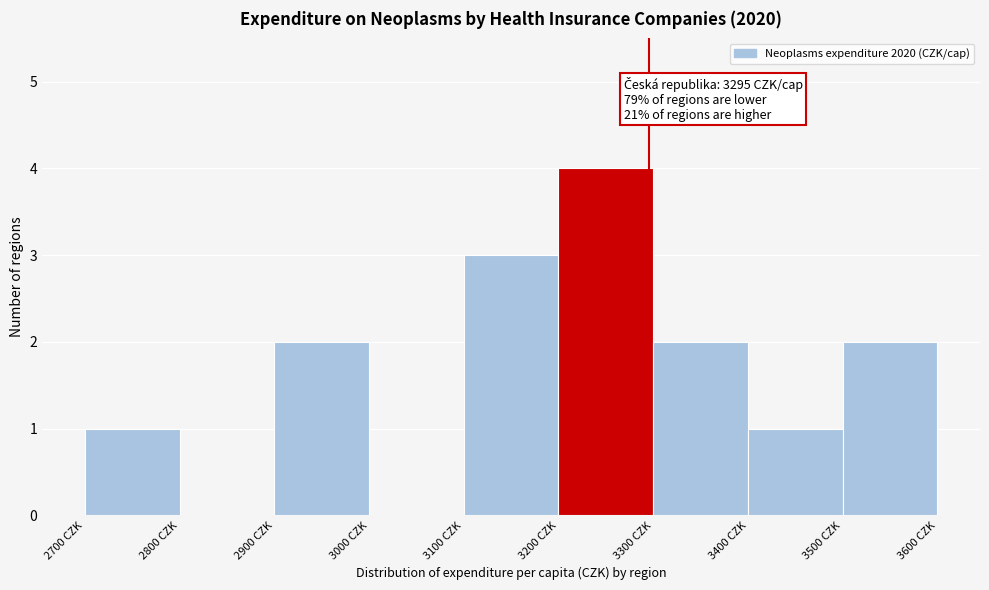

Over which range of the x-axis is the bar tallest?

3200 to 3300